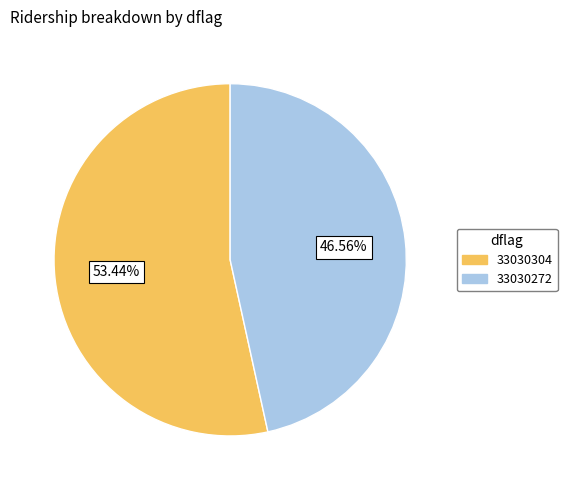

What is the smallest slice in the pie chart?

33030272